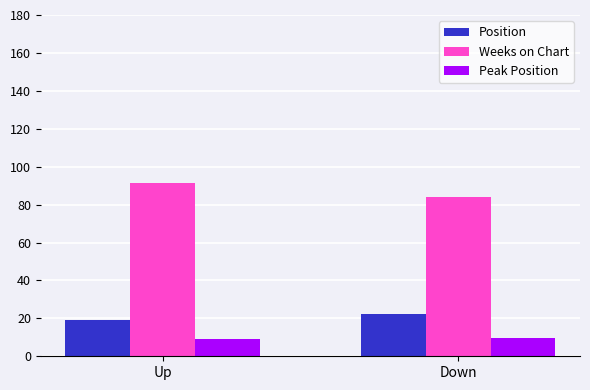

Is it true that Position equals 22.5 at Down?

True